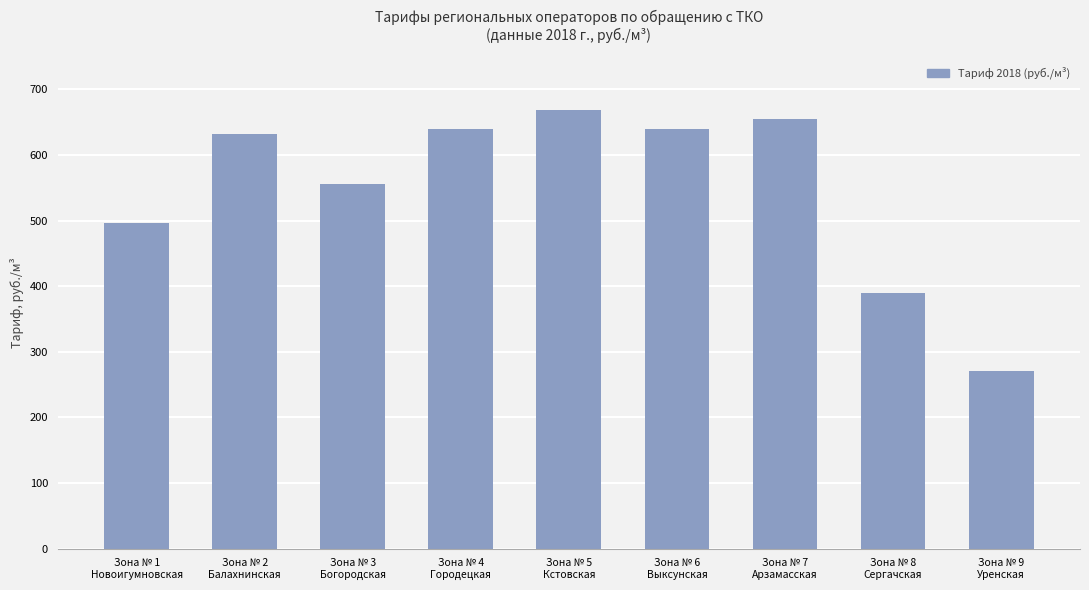

What is the value of the 6th bar from the left?

639.1